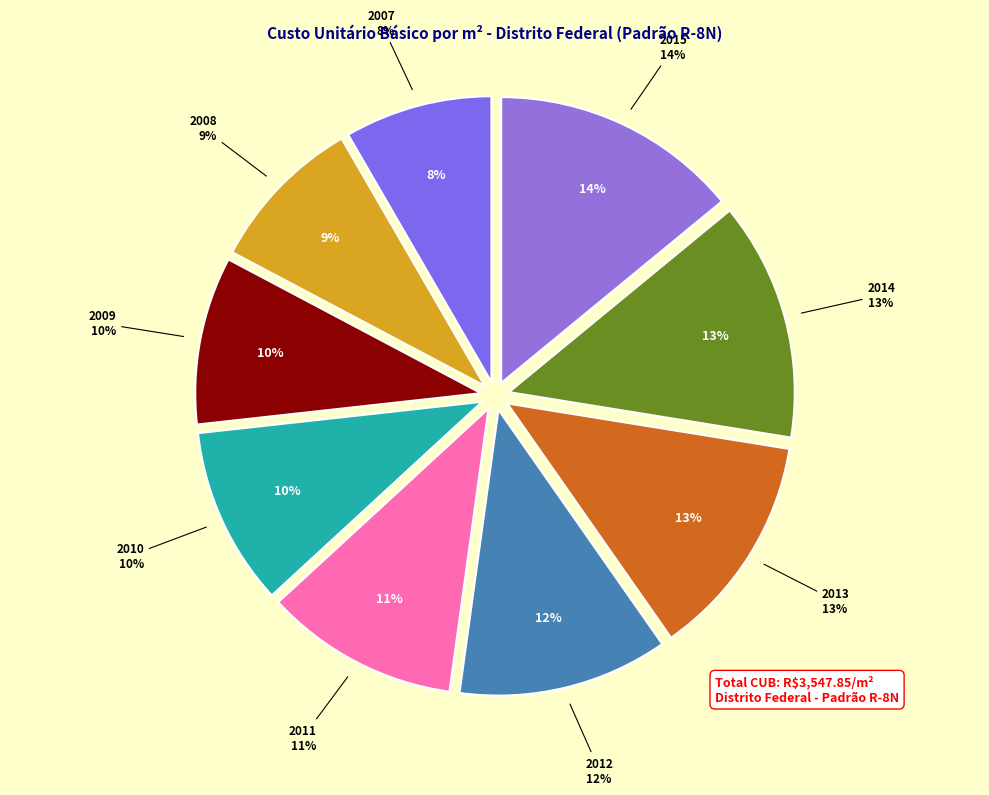

Does any single category account for the majority?

No